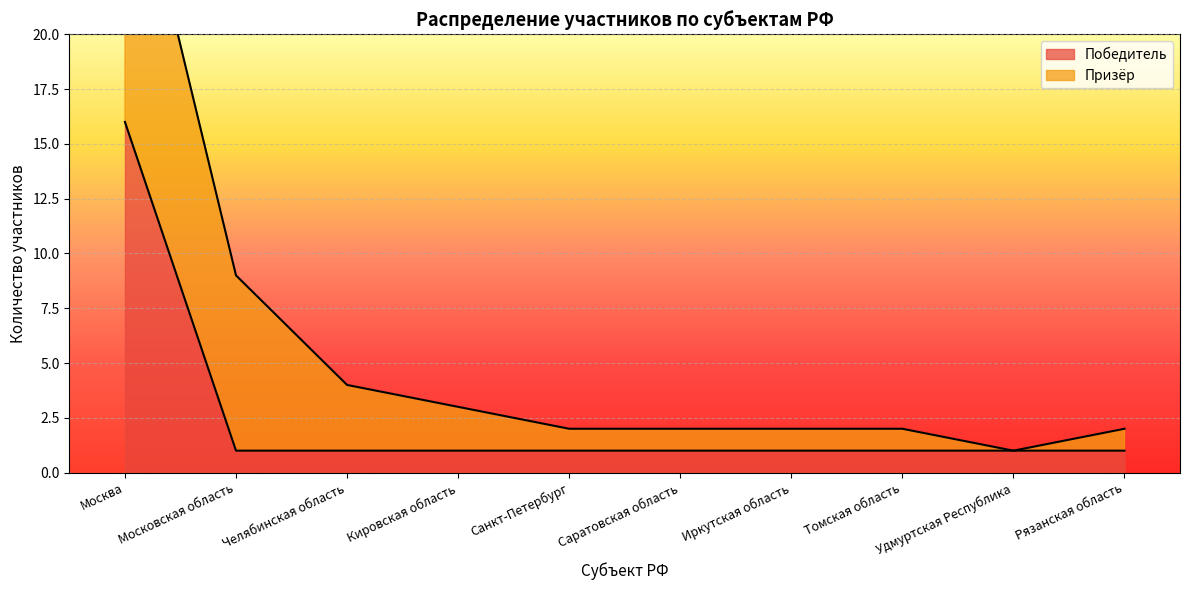

Where is the data nearest to the value 8?

Московская область